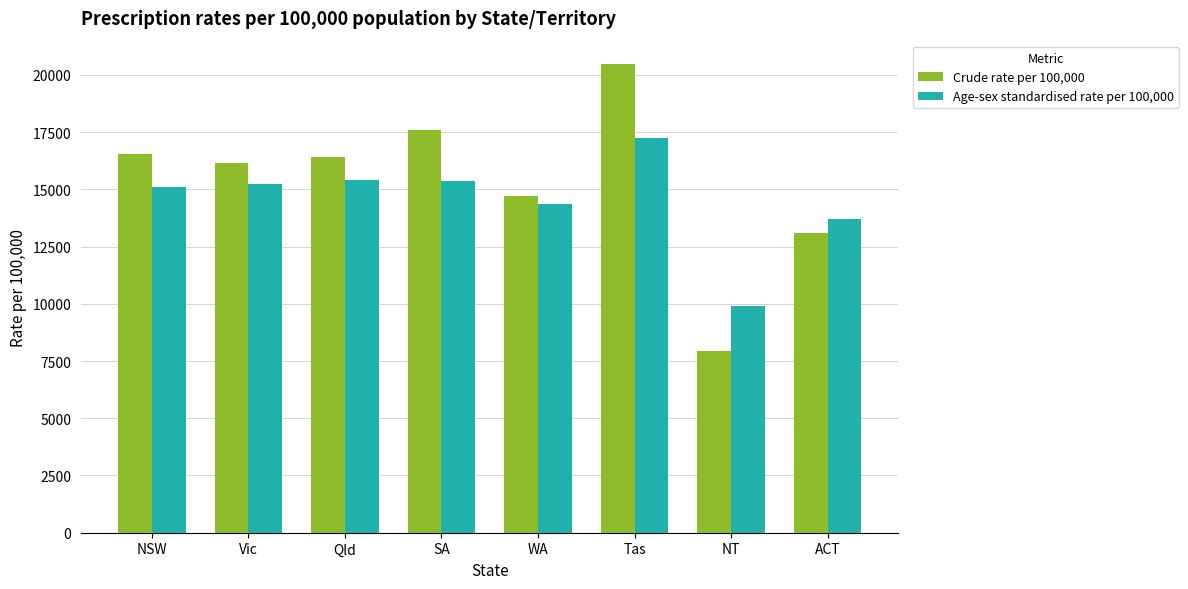

Rank the series at SA from highest to lowest value.

Crude rate per 100,000, Age-sex standardised rate per 100,000